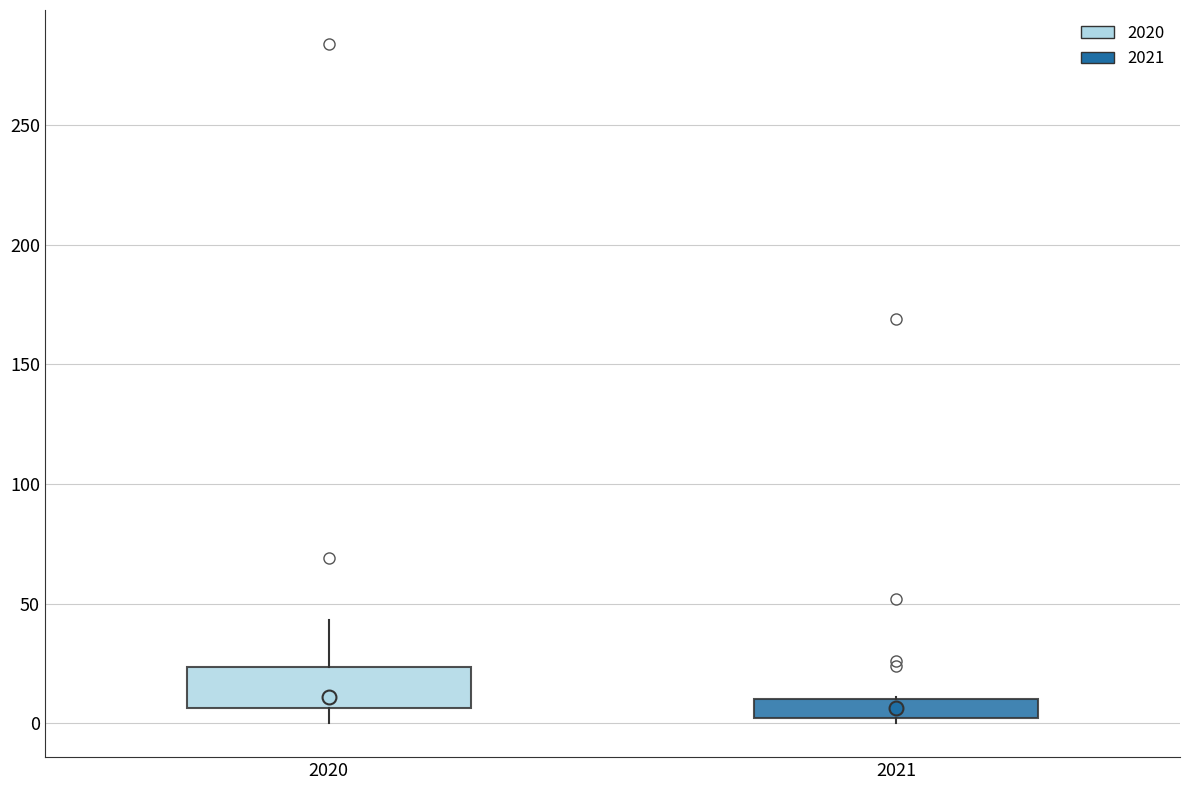

Where does the median line of the box at x = 2021 sit on the y-axis? The values are not printed on the chart, so give them approximately, as read against the axis.

5